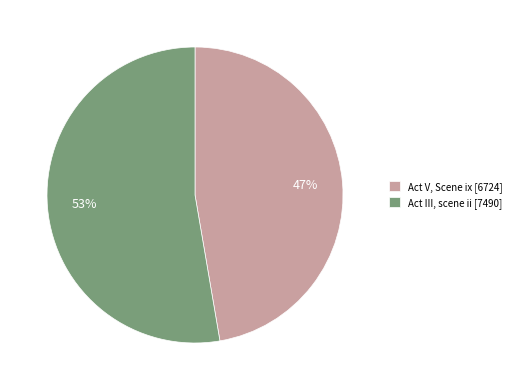

Approximately how many times larger is the value at Act III, scene ii compared to Act V, Scene ix?

1.1